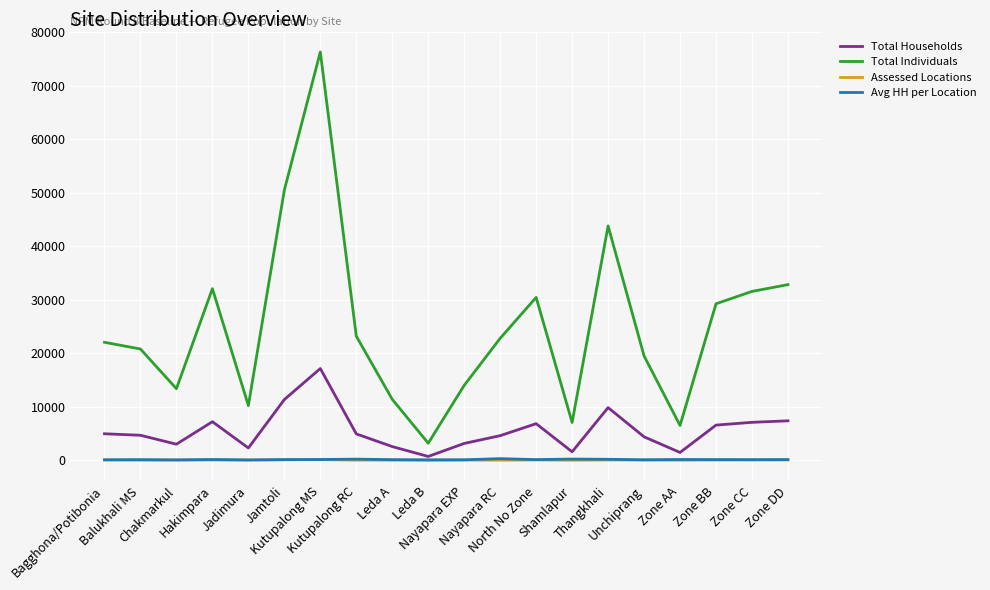

True or false: Total Households and Total Individuals cross at least once.

False